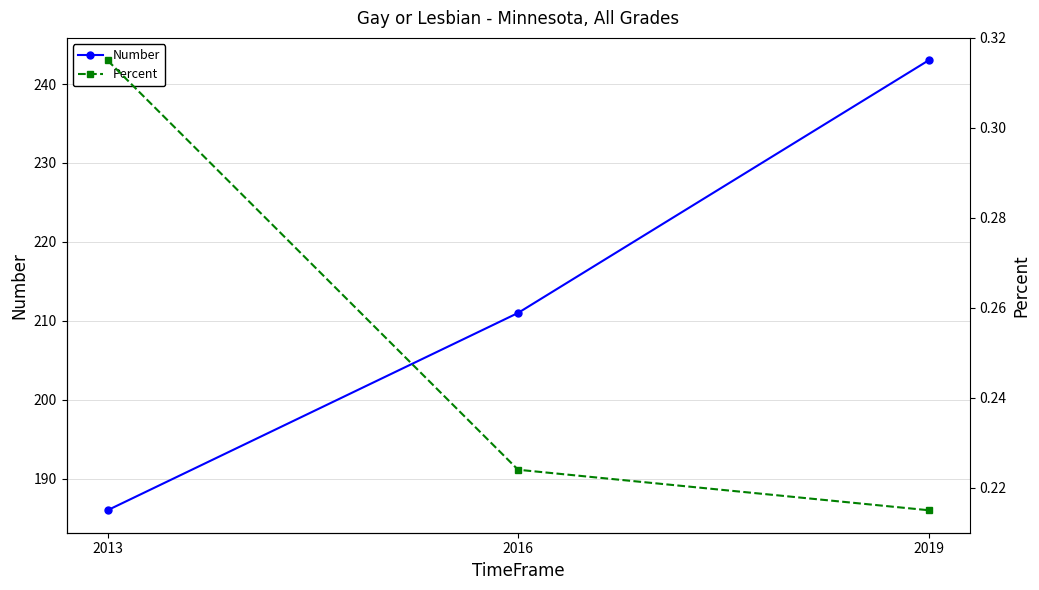

Rank the series by their average value, from lowest to highest.

Percent, Number